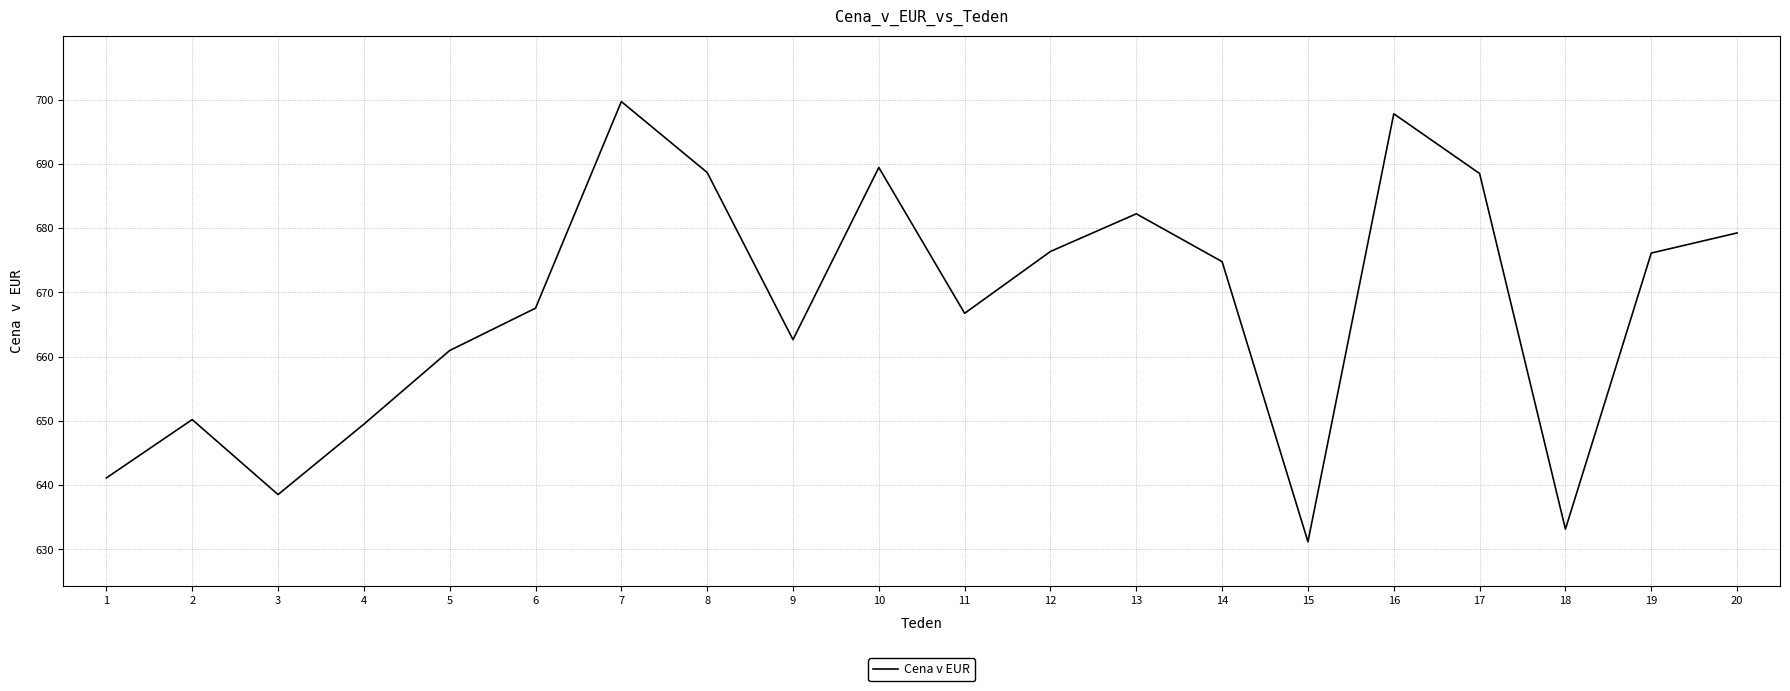

Which category has the lowest value across all series?

15